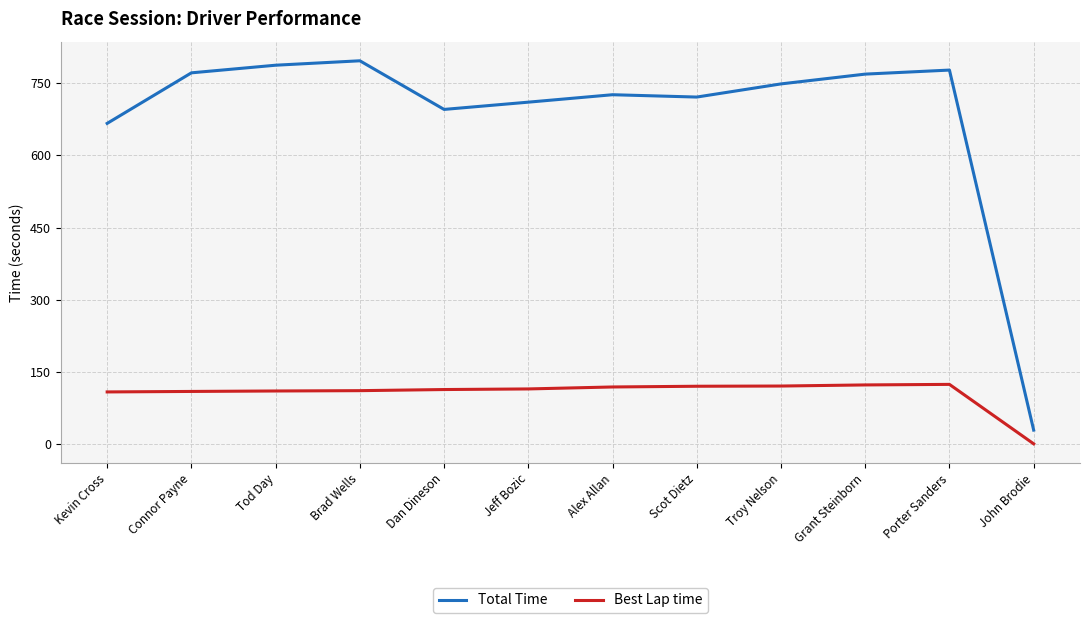

True or false: Total Time and Best Lap time cross at least once.

False